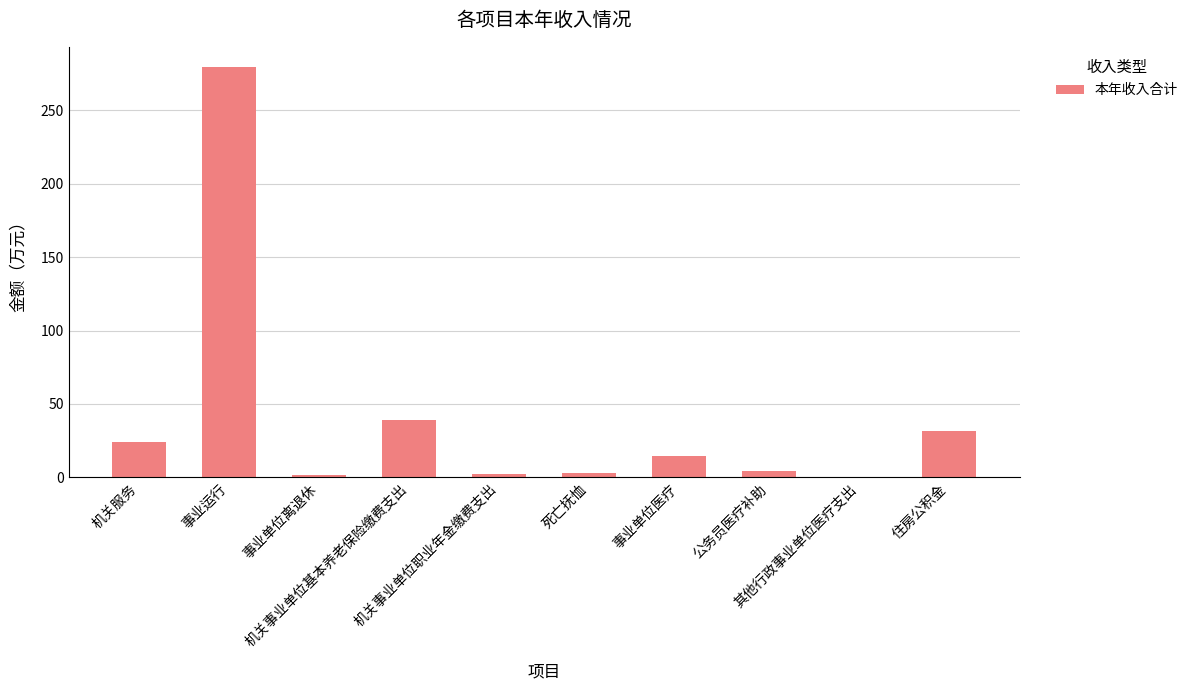

What is the maximum value shown in the chart?

279.4